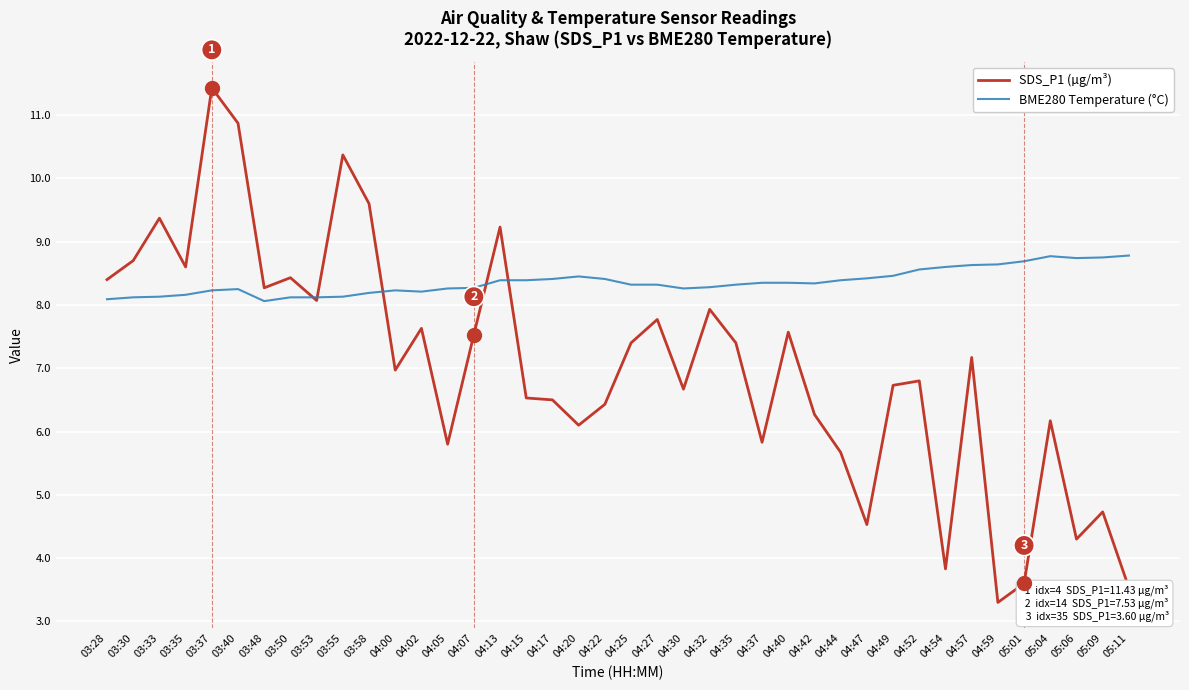

At which category is the sum across all series the highest?

03:37